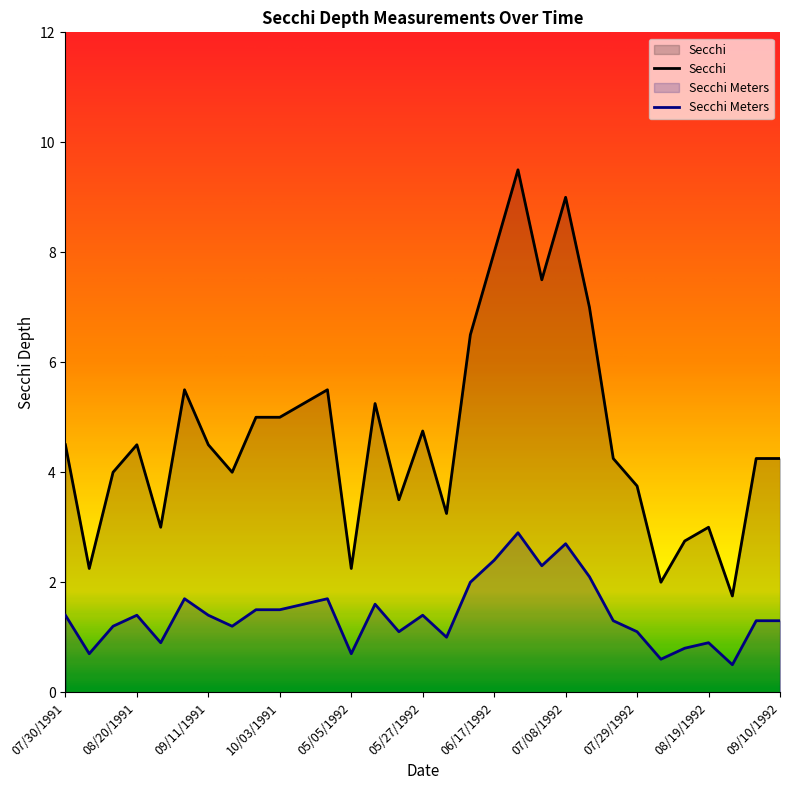

In Secchi Meters, how many points are higher than both neighbors (excluding endpoints)?

8